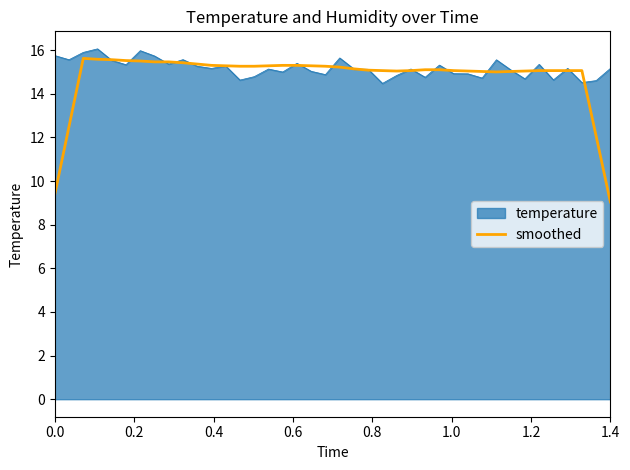

What is the maximum value for temperature?

16.1